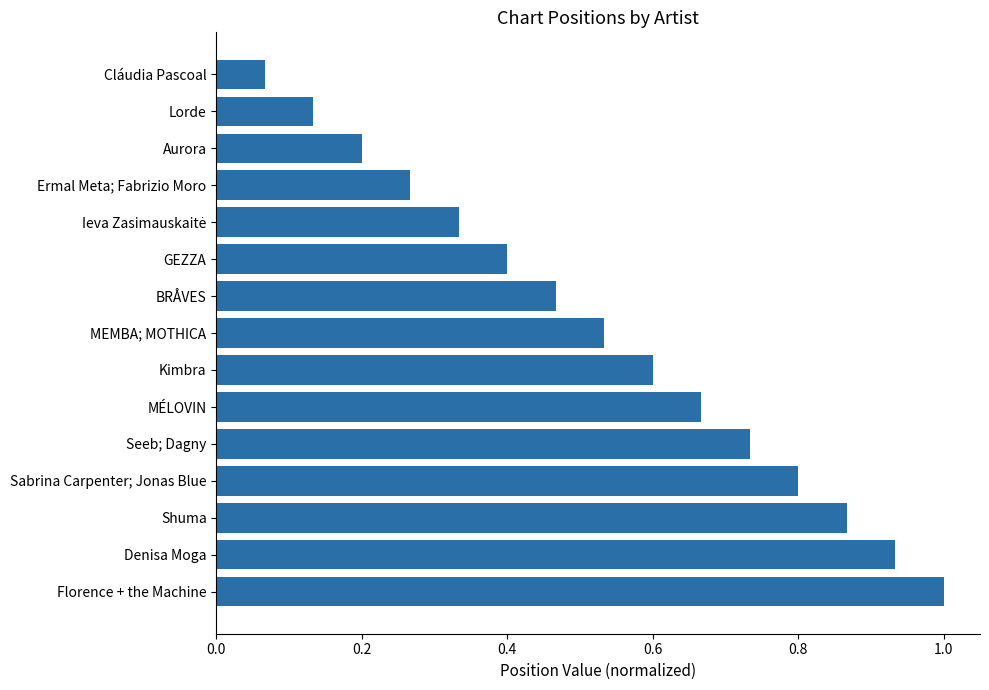

The chart shows a value of 0.5 at Shuma. True or false?

False